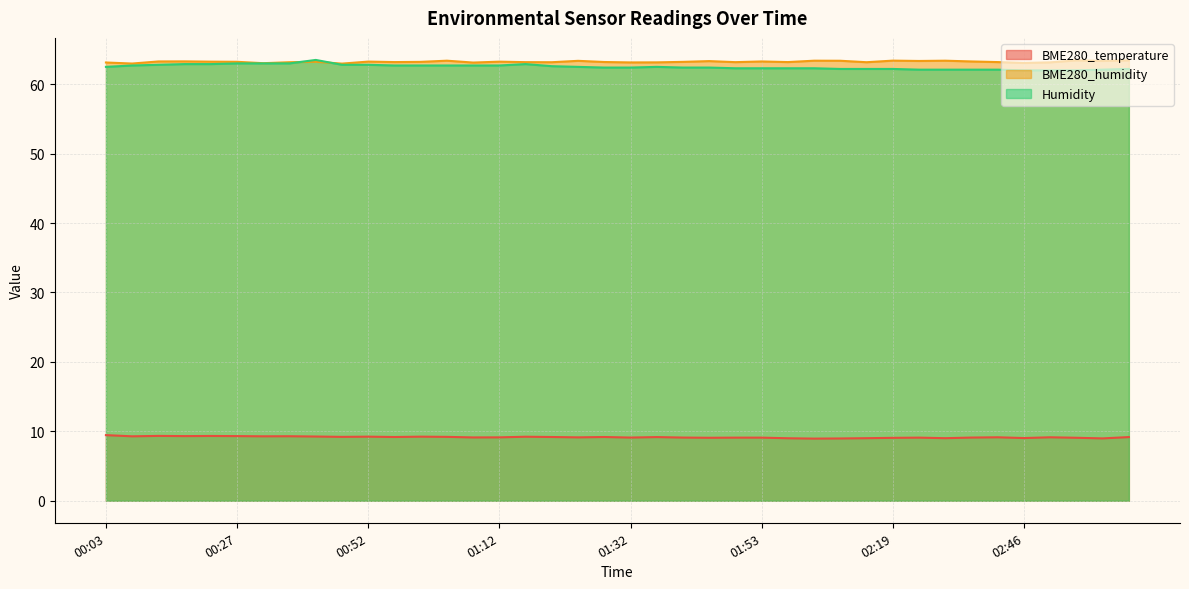

How many interior local peaks does the Humidity series have?

3